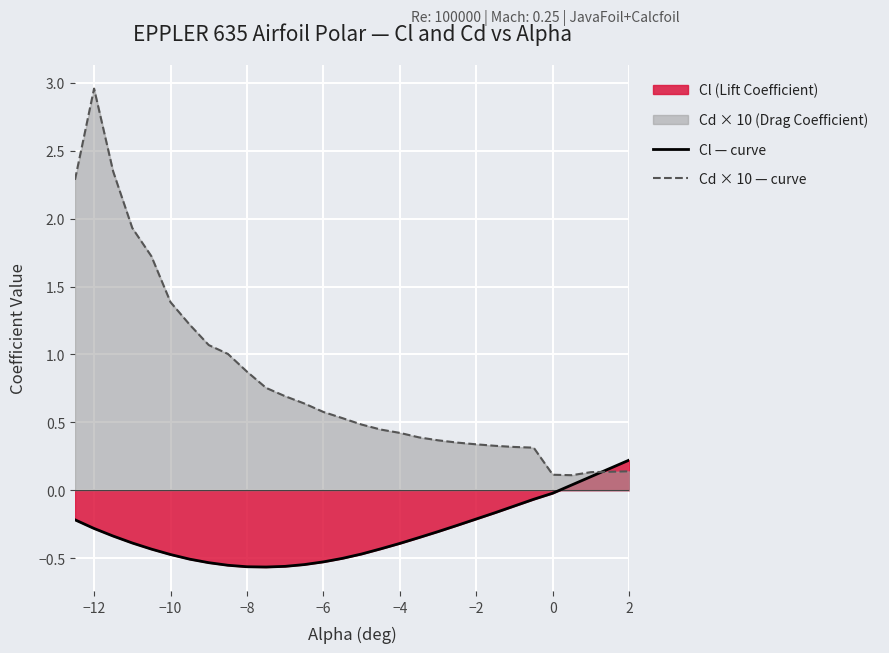

True or false: Cd × 10 — curve and Cl — curve intersect in this chart.

True